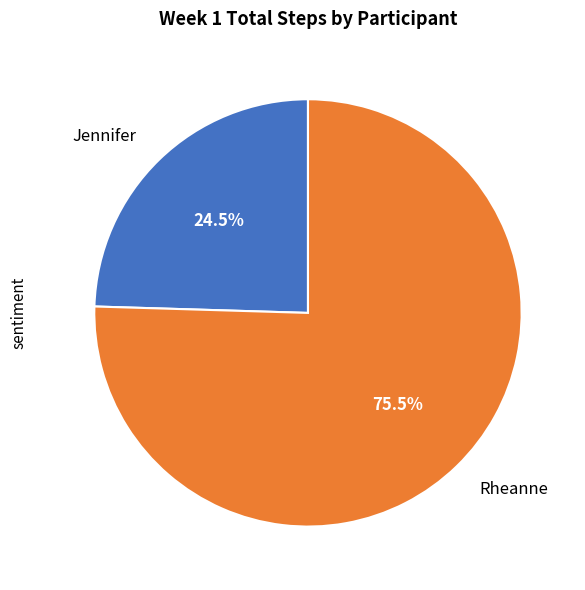

What is the total percentage of Rheanne and Jennifer?

100.0%